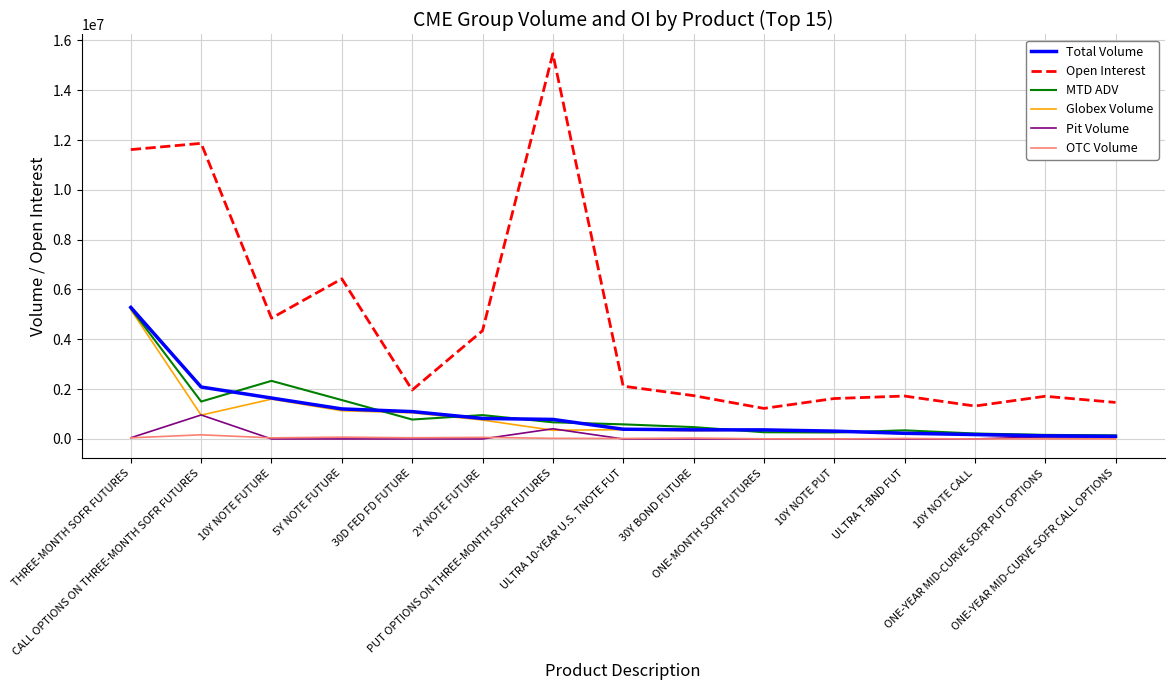

At which label does Globex Volume first exceed 359139?

THREE-MONTH SOFR FUTURES